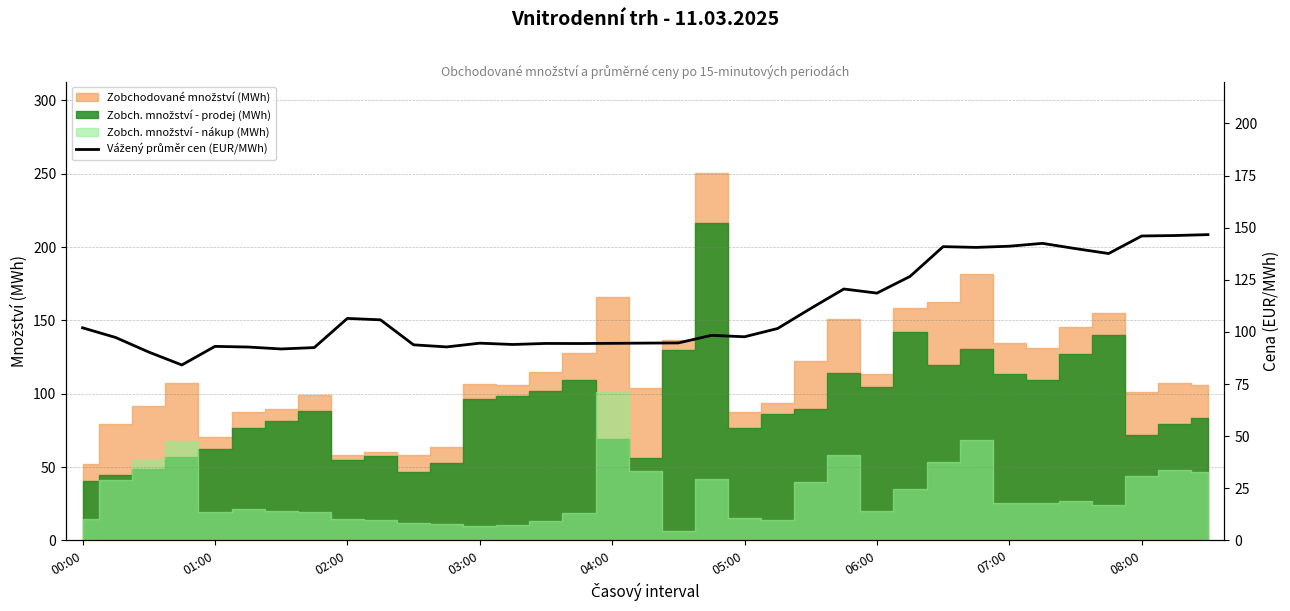

The value at 17 is 94.7. True or false?

True